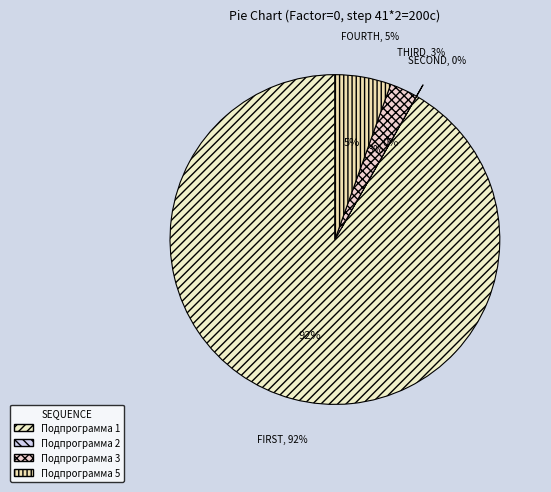

To the nearest percent, what percentage of the pie is Подпрограмма 3?

3%